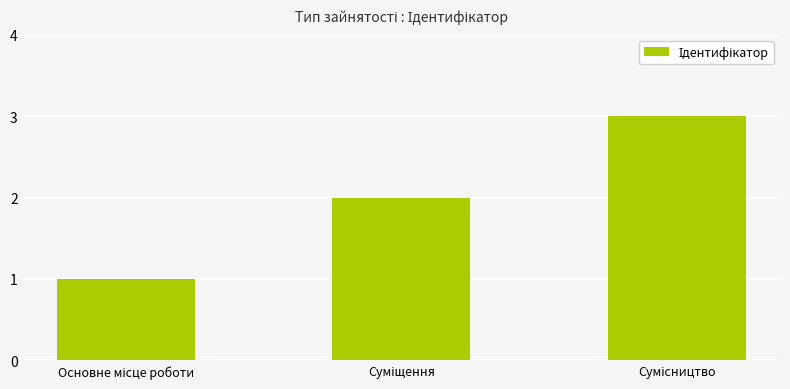

What is the greatest value displayed?

3